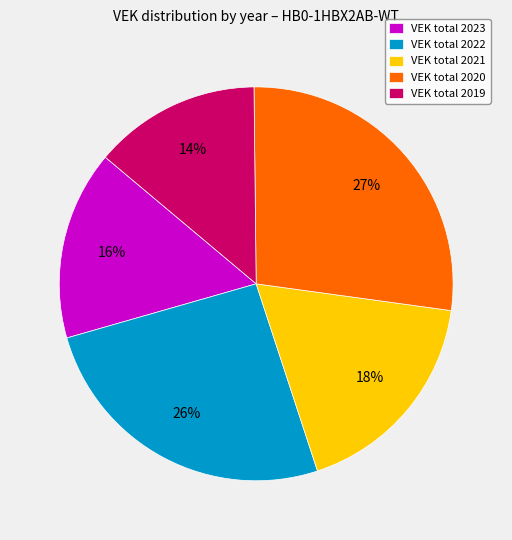

Is it true that VEK total 2020 is 38% of the pie?

False